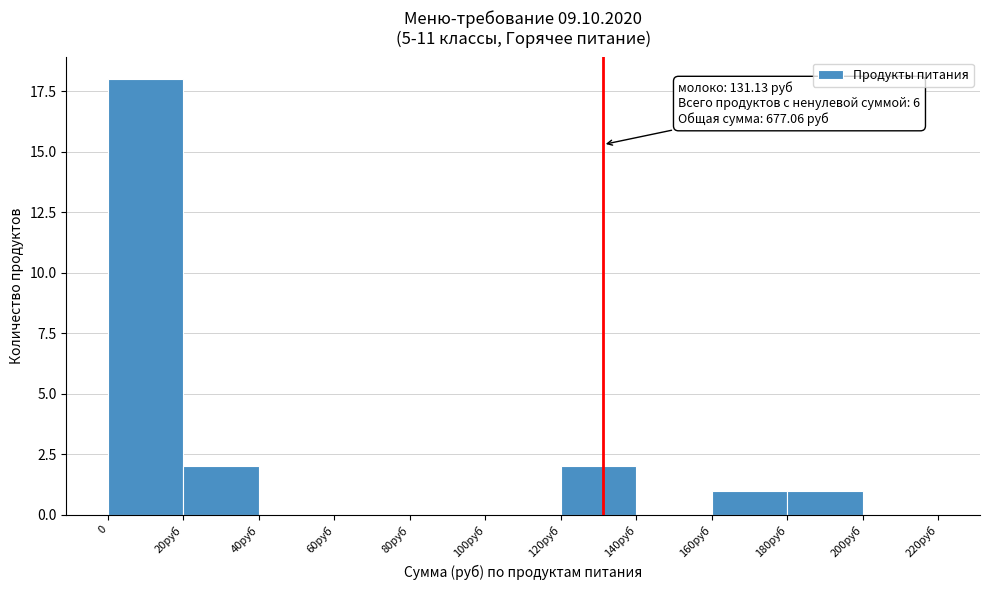

Reading right to left, transcribe all the data shown in this chart.

200руб=0	180руб=1	160руб=1	140руб=0	120руб=2	100руб=0	80руб=0	60руб=0	40руб=0	20руб=2	0=18